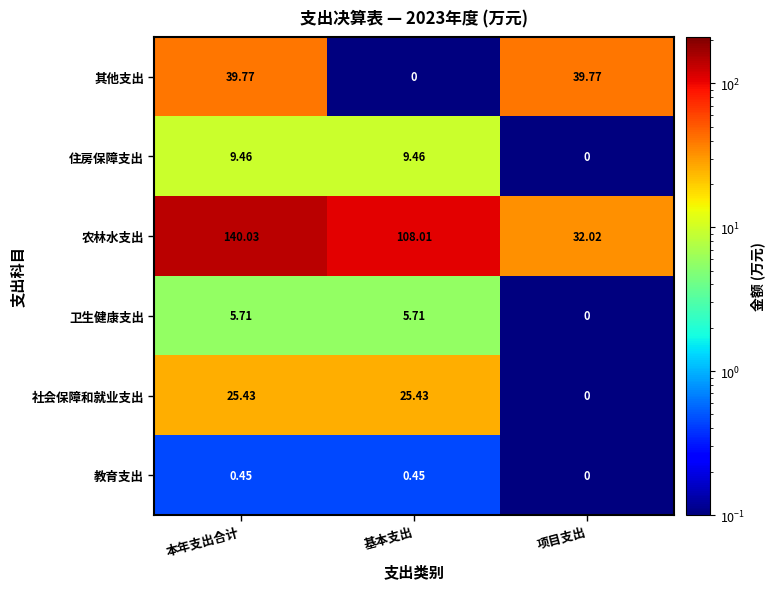

Count the number of categories in the chart.

3